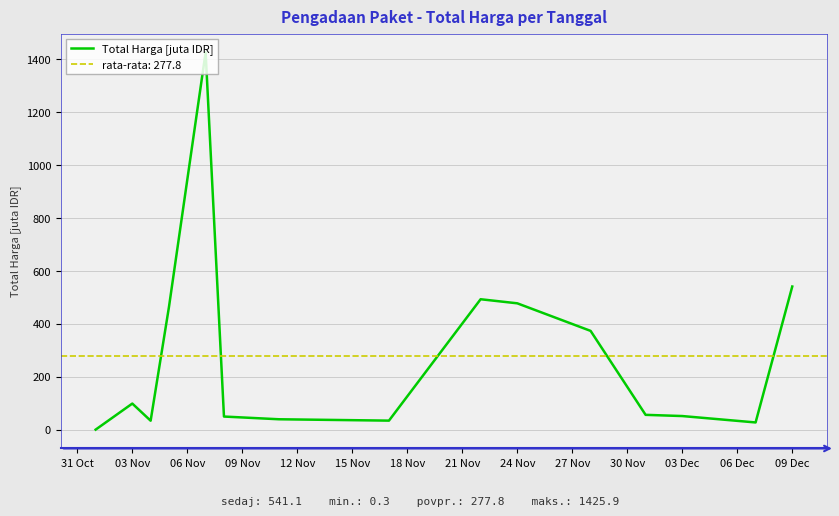

Where is Total Harga [juta IDR] nearest to the value 713?

09 Dec